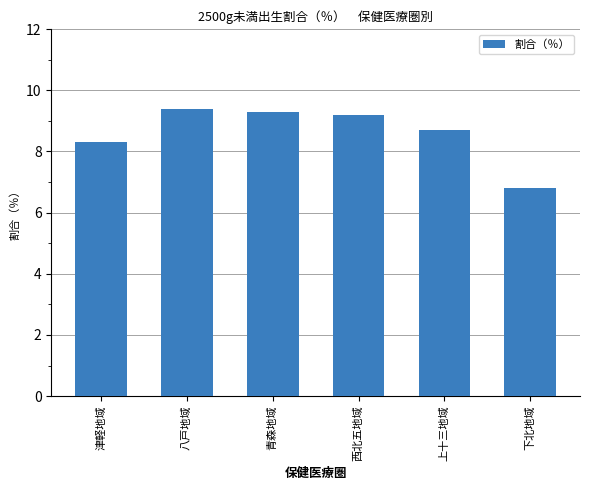

Rank the categories by value from highest to lowest.

八戸地域, 青森地域, 西北五地域, 上十三地域, 津軽地域, 下北地域